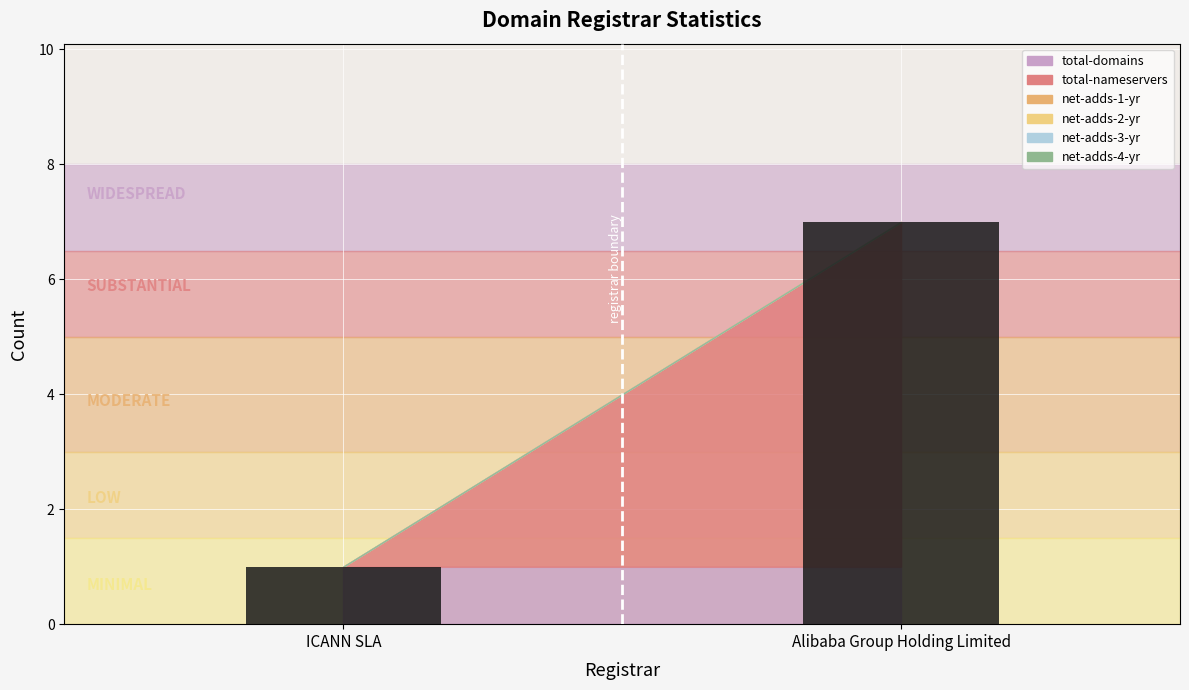

True or false: net-adds-3-yr (bar) has a value of 0 at ICANN SLA.

True